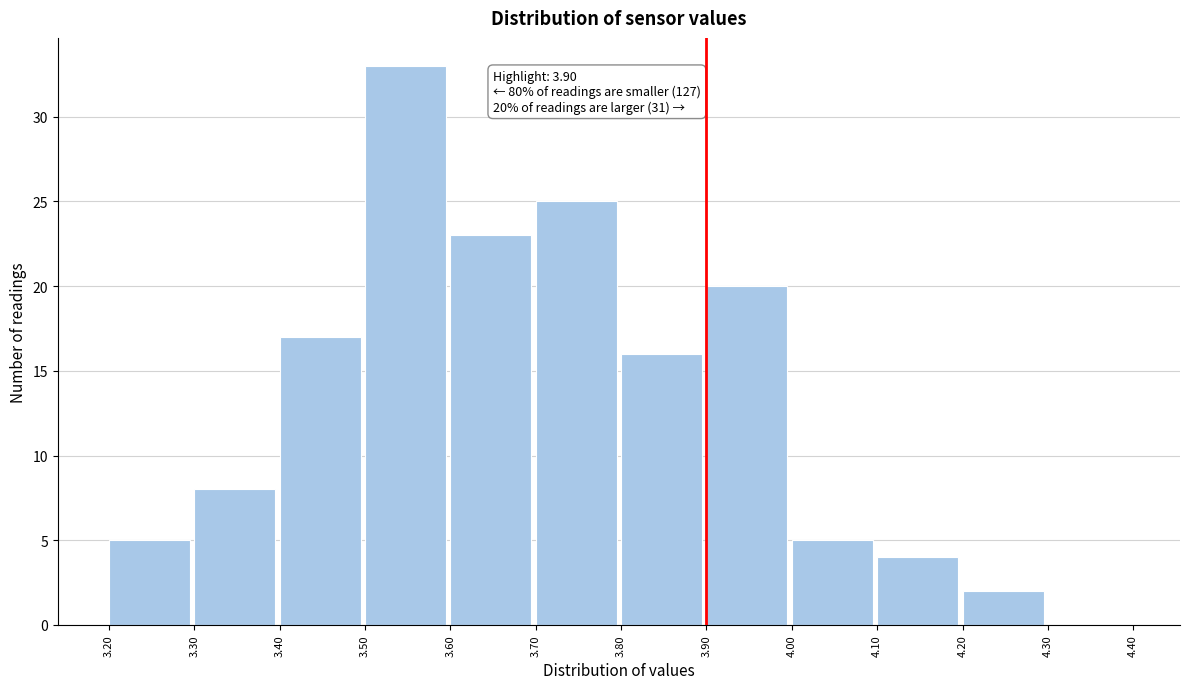

Which range on the x-axis has the tallest bar?

3.50 to 3.60